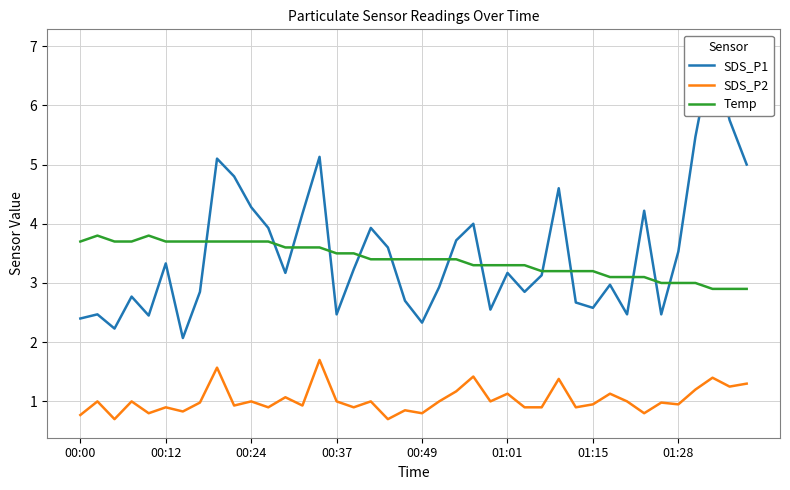

Does the chart display data point markers on the line(s)?

No